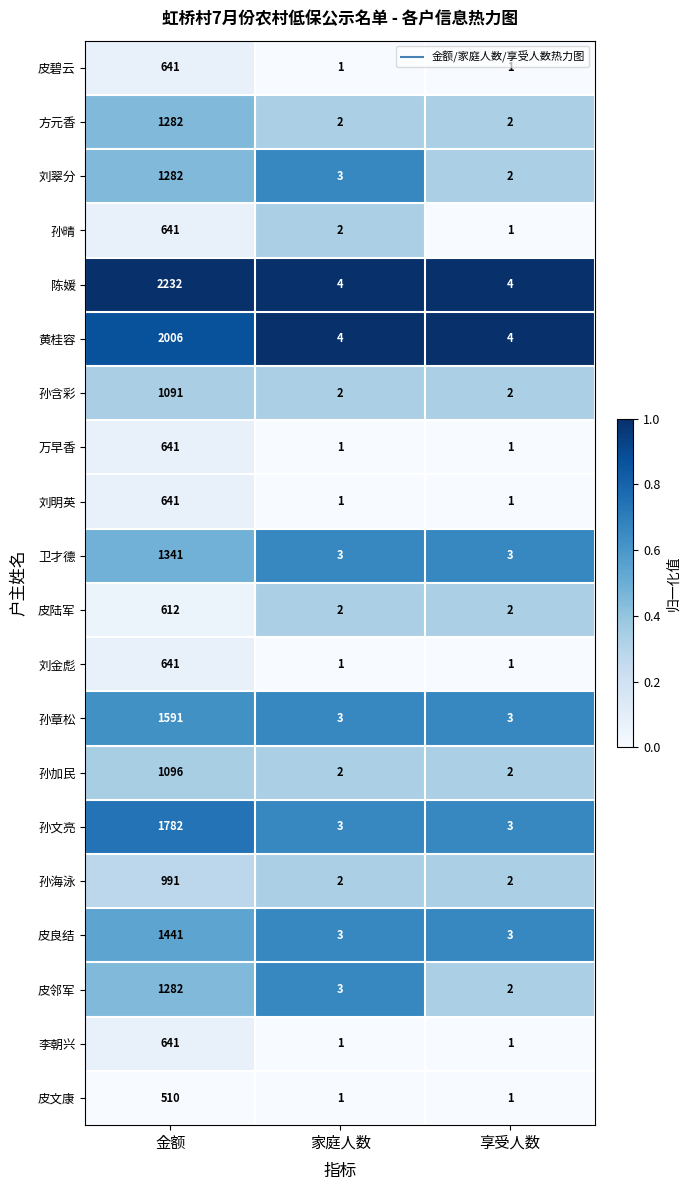

At which label does 孙章松 reach its peak?

金额